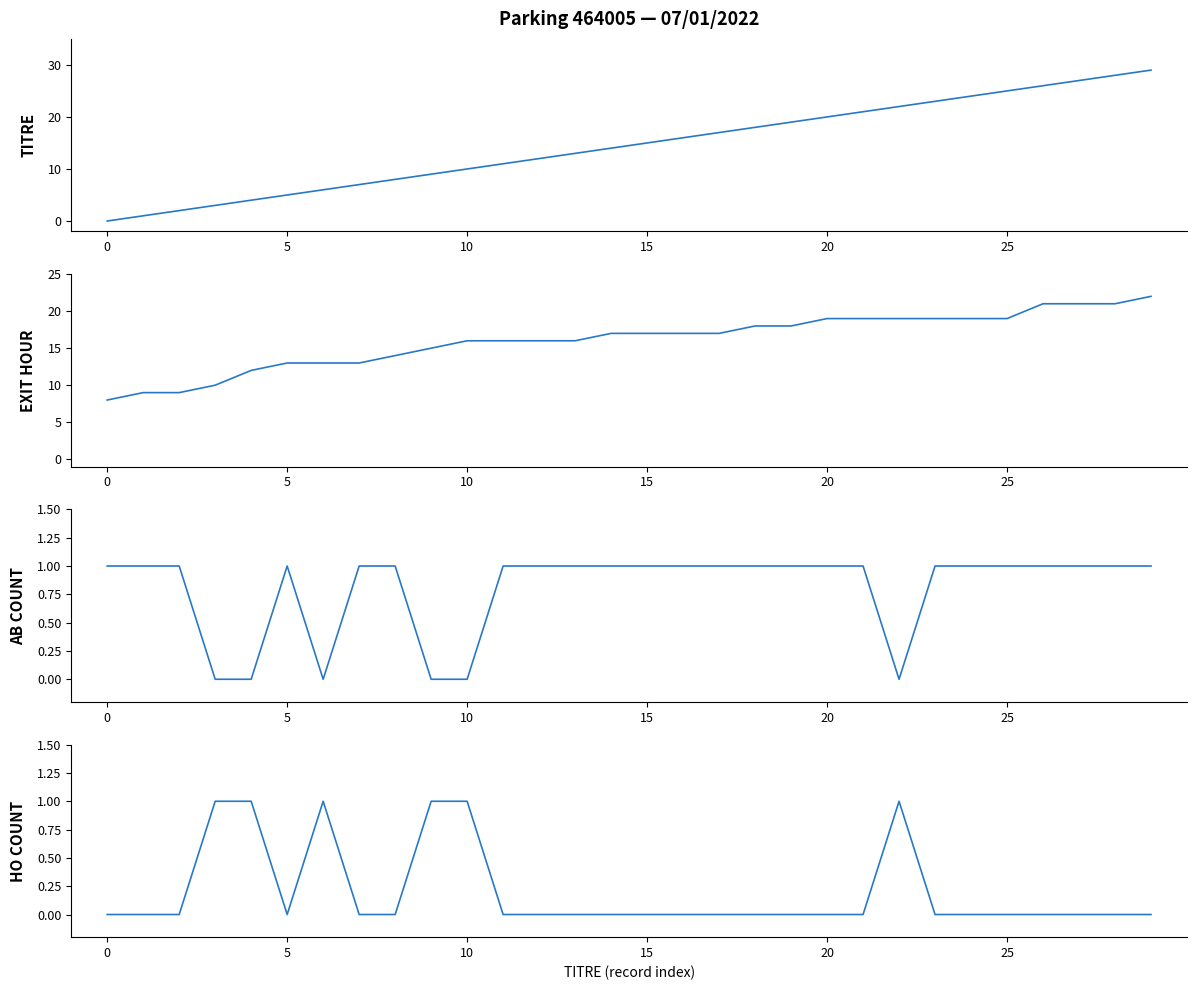

How many data points in exit_hour are above 17?

12